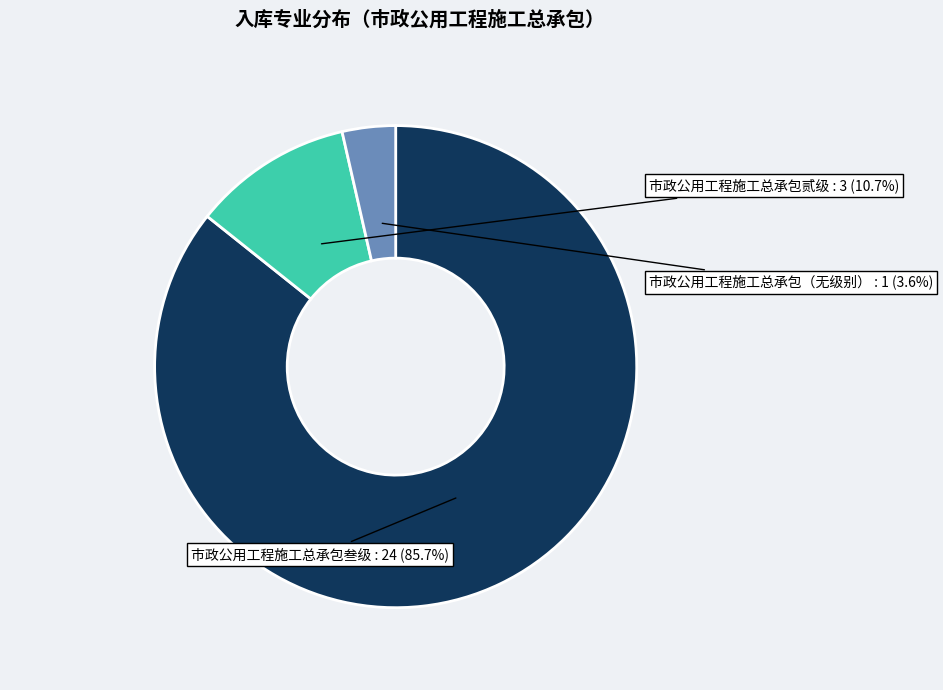

How many segments does this pie chart have?

3